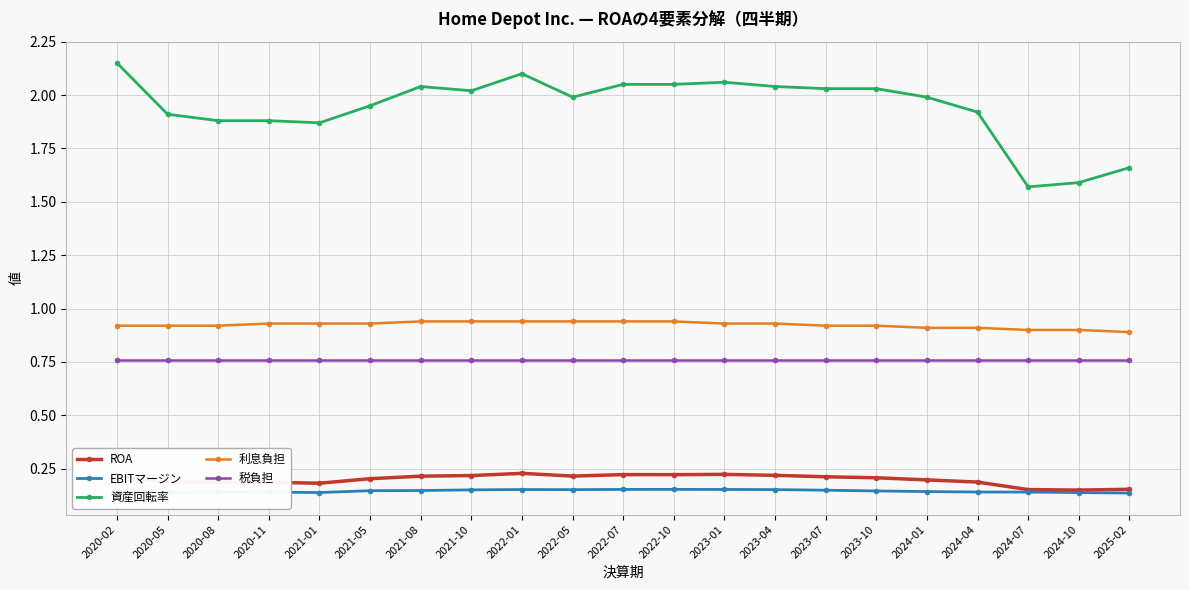

Rank the series by their maximum value, from lowest to highest.

EBITマージン, ROA, 税負担, 利息負担, 資産回転率